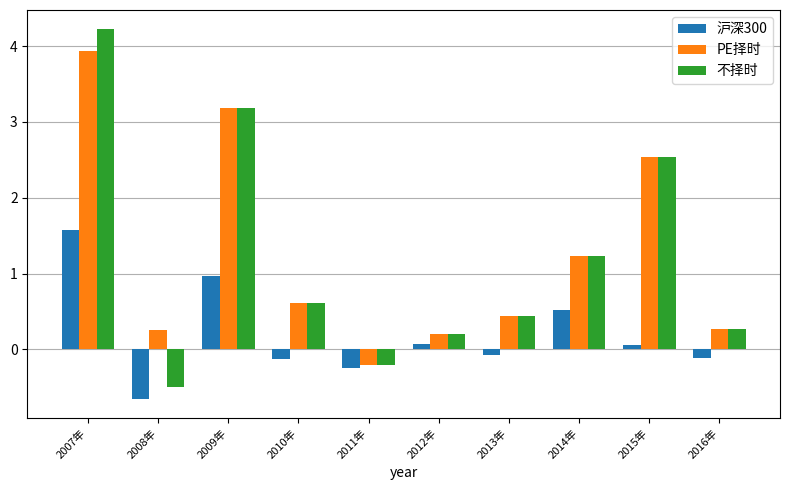

Reading left to right, transcribe all the data shown in this chart.

沪深300: 1.6	-0.7	1.0	-0.1	-0.3	0.1	-0.1	0.5	0.1	-0.1
PE择时: 3.9	0.3	3.2	0.6	-0.2	0.2	0.4	1.2	2.5	0.3
不择时: 4.2	-0.5	3.2	0.6	-0.2	0.2	0.4	1.2	2.5	0.3